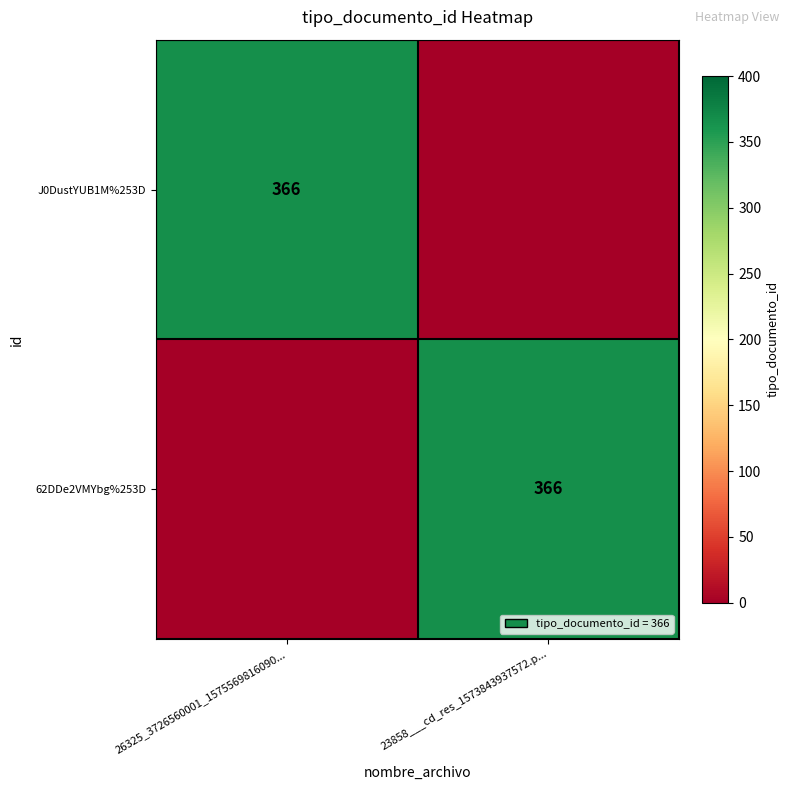

The 62DDe2VMYbg%253D series shows 128 at 23858___cd_res_1573843937572.p.... True or false?

False